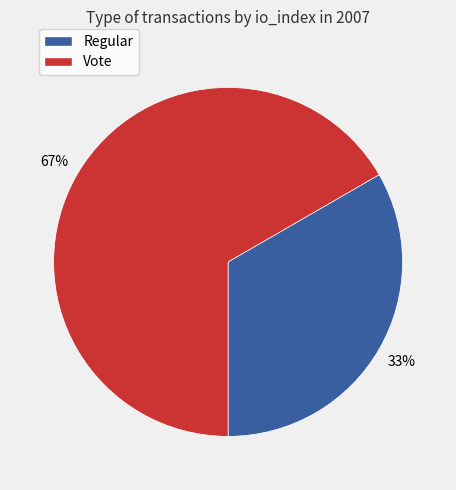

Is Regular the majority of the pie?

No